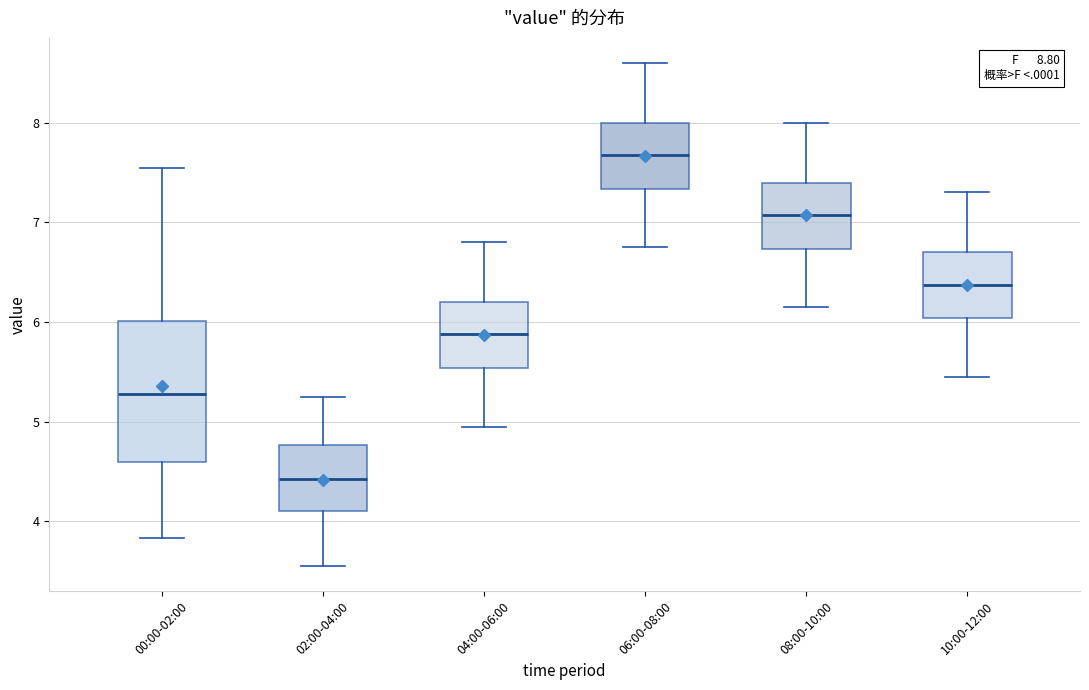

Reading left to right, transcribe this box plot: for each box, give where its median line is, the range the box spans, and where its two whiskers end, as read against the y-axis. The values are not printed on the chart, so give them approximately, as read against the axis.

00:00-02:00: median 5.3, box 4.6 to 6.0, whiskers 3.8 to 7.6
02:00-04:00: median 4.4, box 4.1 to 4.8, whiskers 3.6 to 5.3
04:00-06:00: median 5.9, box 5.5 to 6.2, whiskers 5.0 to 6.8
06:00-08:00: median 7.7, box 7.3 to 8.0, whiskers 6.8 to 8.6
08:00-10:00: median 7.1, box 6.7 to 7.4, whiskers 6.2 to 8.0
10:00-12:00: median 6.4, box 6.0 to 6.7, whiskers 5.5 to 7.3